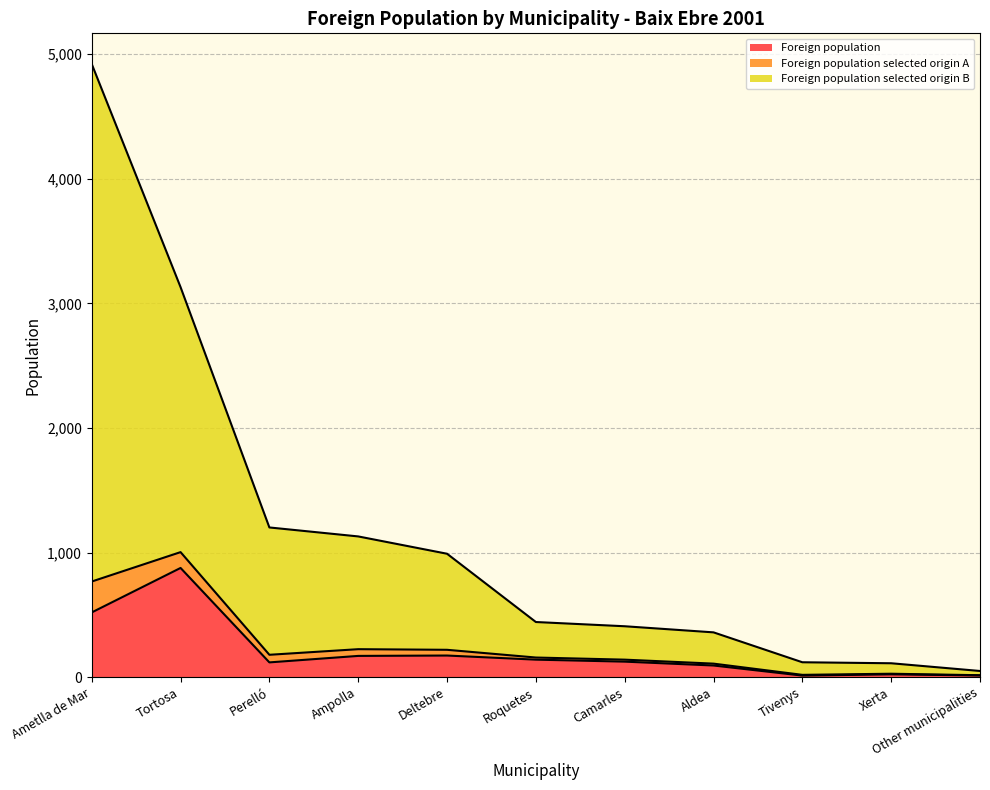

What is the label of the 1st point from the left?

Ametlla de Mar